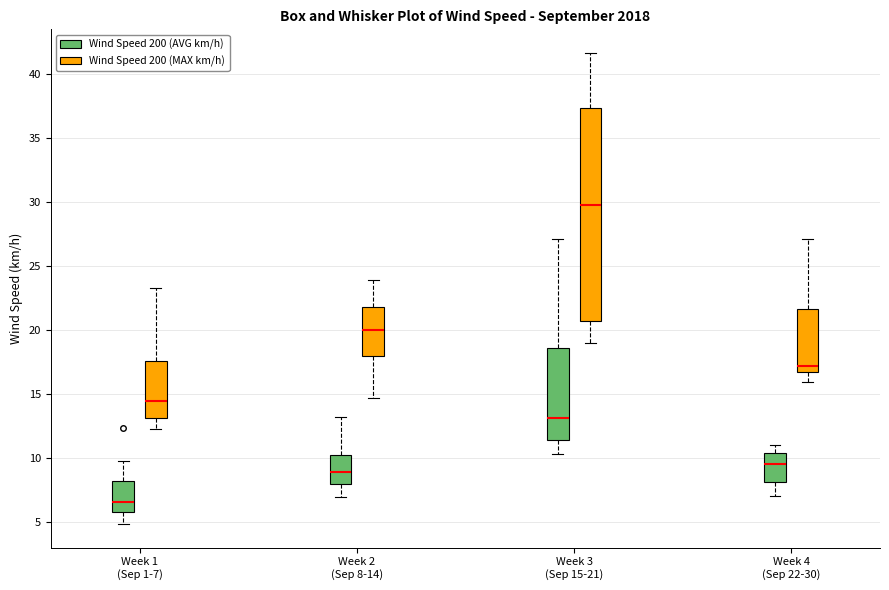

Which box is the tallest, from its lower edge to its upper edge?

Week 3 (Sep 15-21) (Wind Speed 200 (MAX km/h))